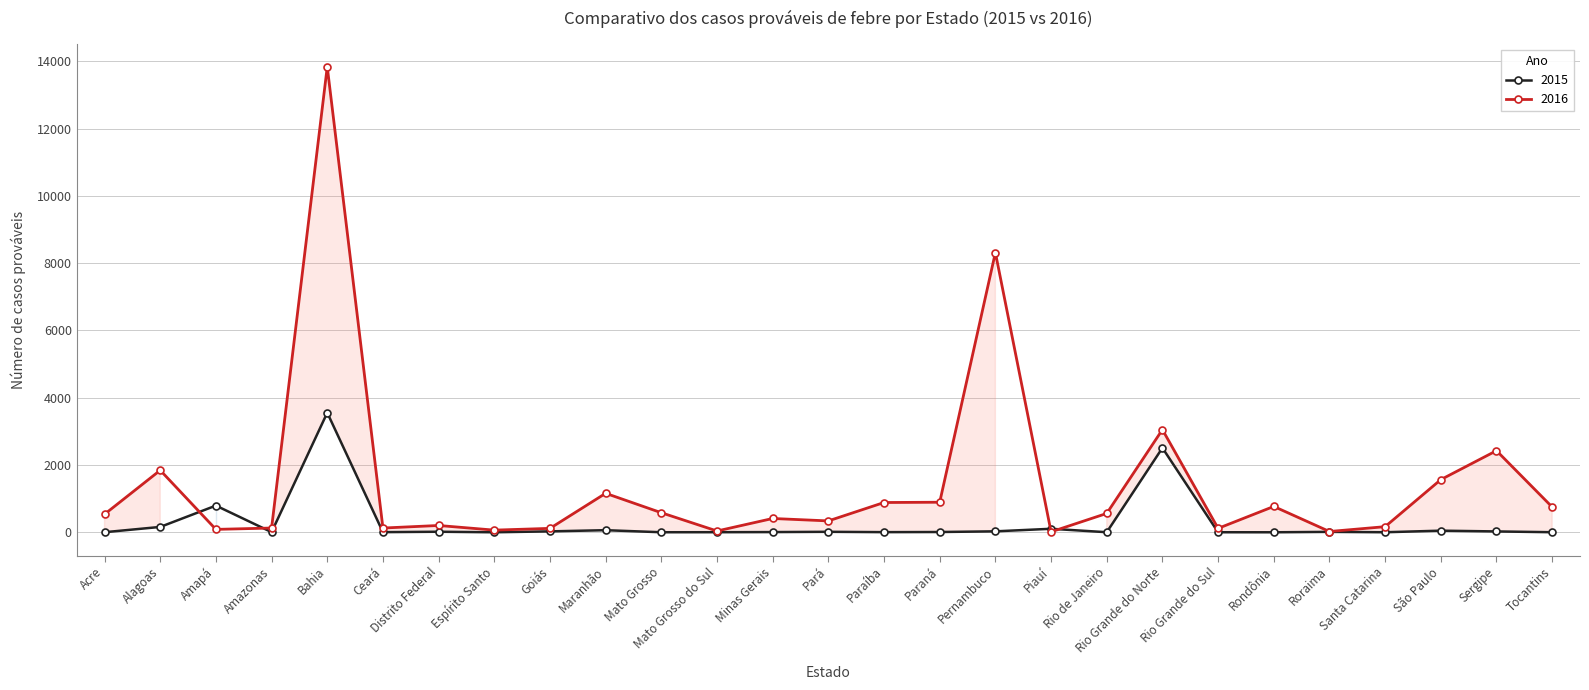

What is the highest value of the 2015 series?

3555